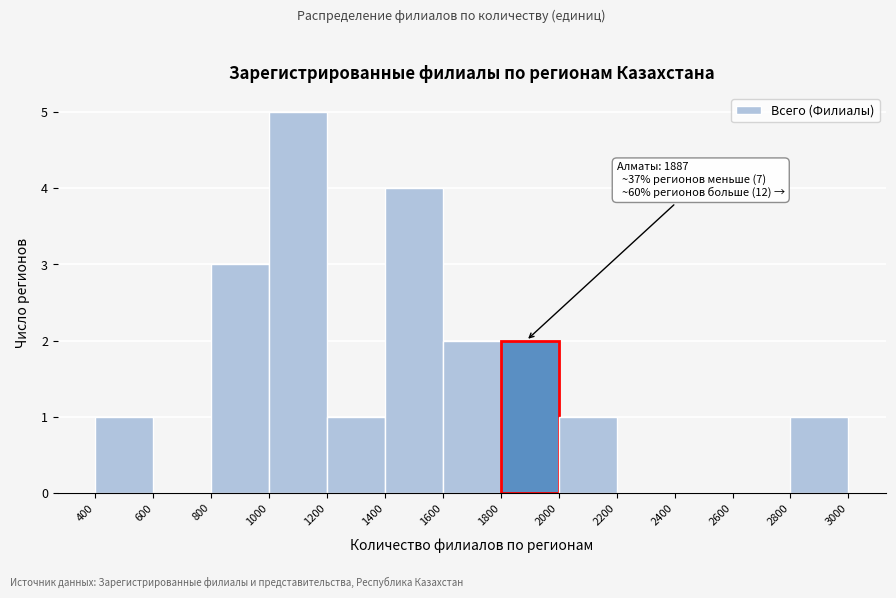

Which range on the x-axis has the tallest bar?

1000 to 1200